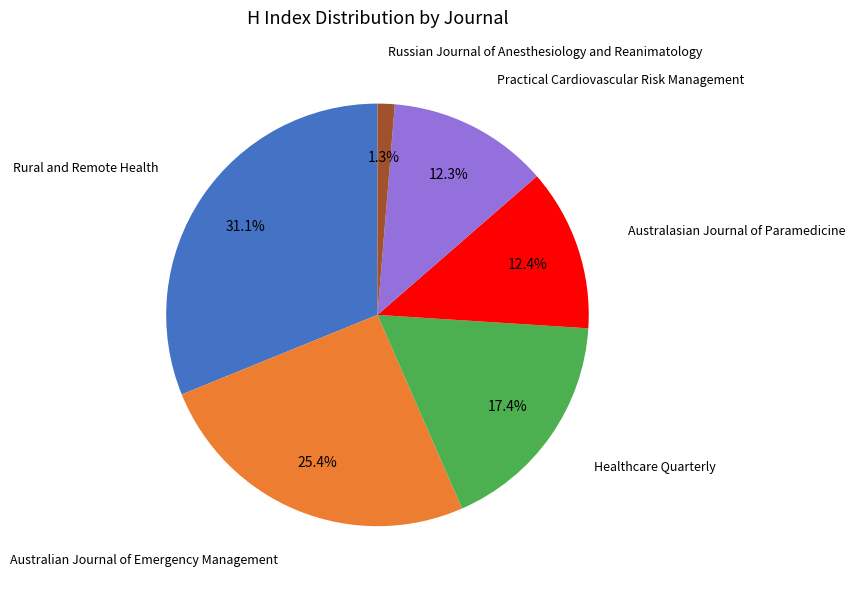

Is there a majority slice in this chart?

No